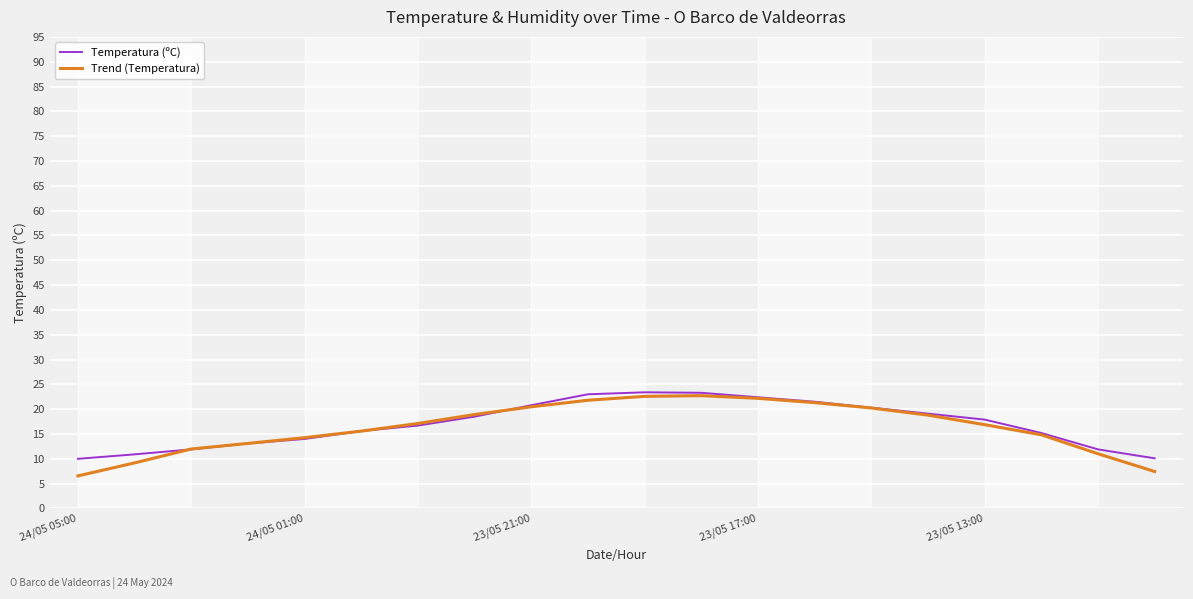

What is the maximum value for Temperatura (ºC)?

23.4